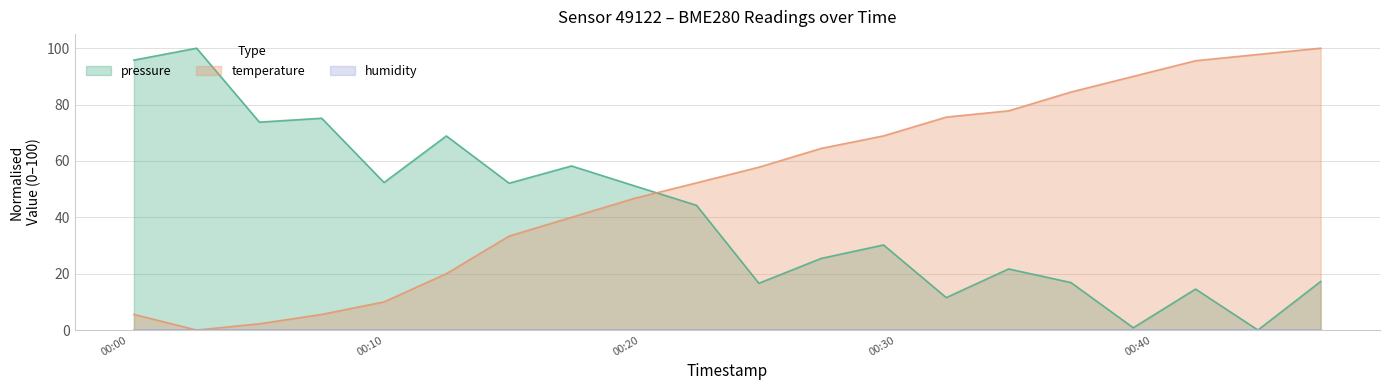

At which label does pressure reach its peak?

2023-08-17T00:02:40